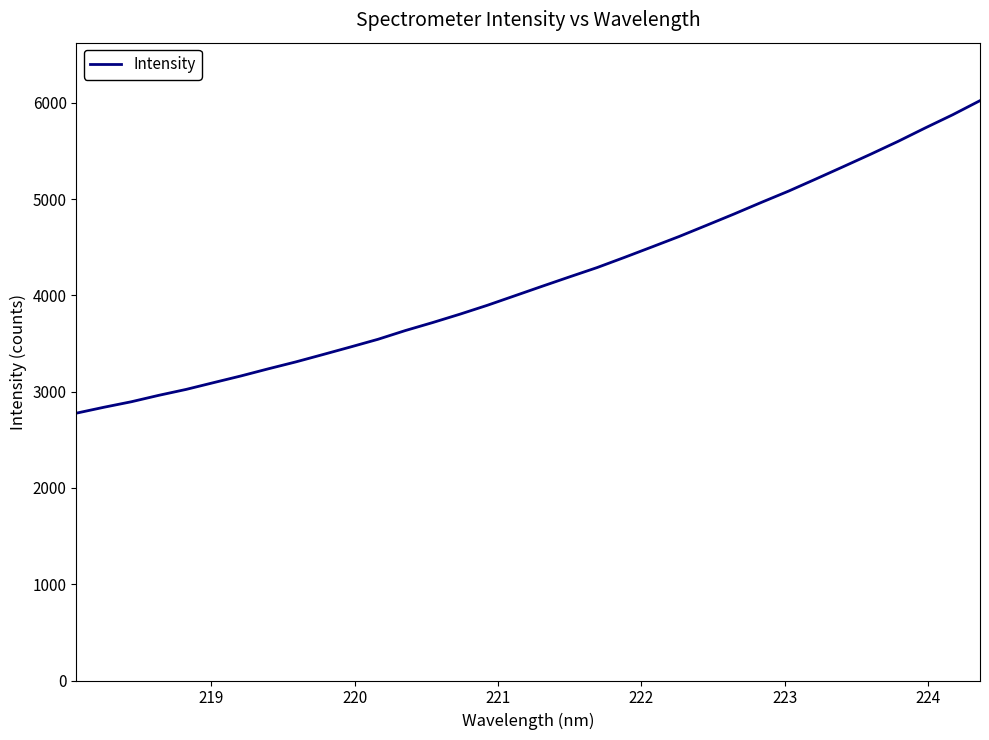

What is the greatest value displayed?

6024.2